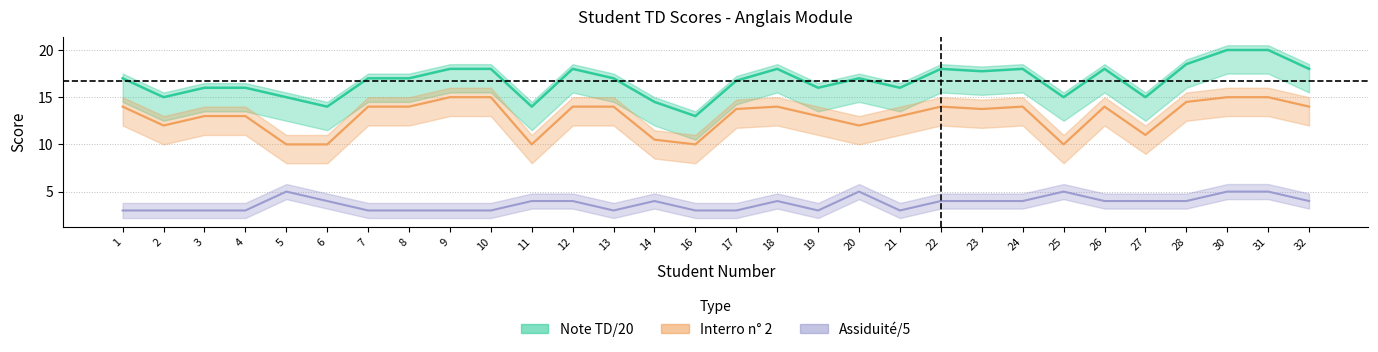

The Note TD/20 series shows 18.0 at 12. True or false?

True